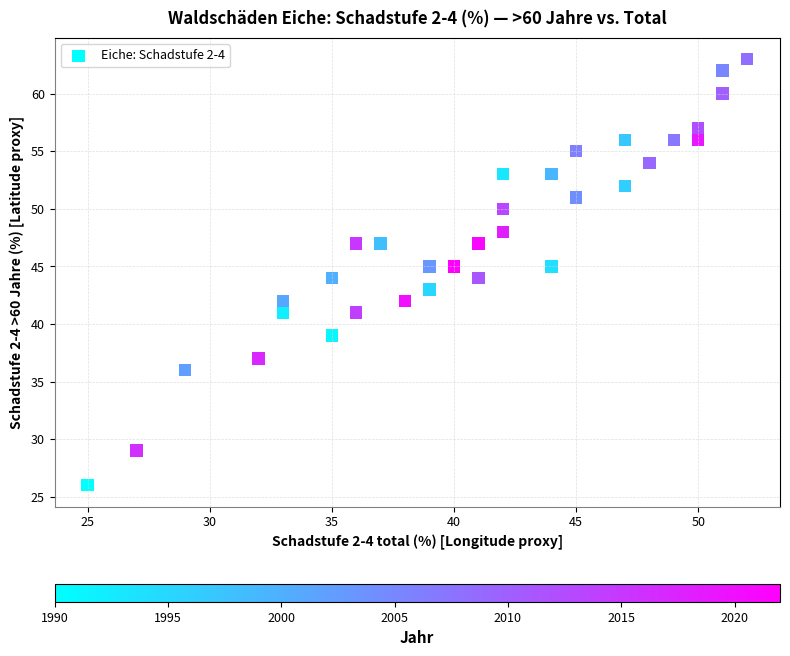

What is the range of X values (max minus min)?

27